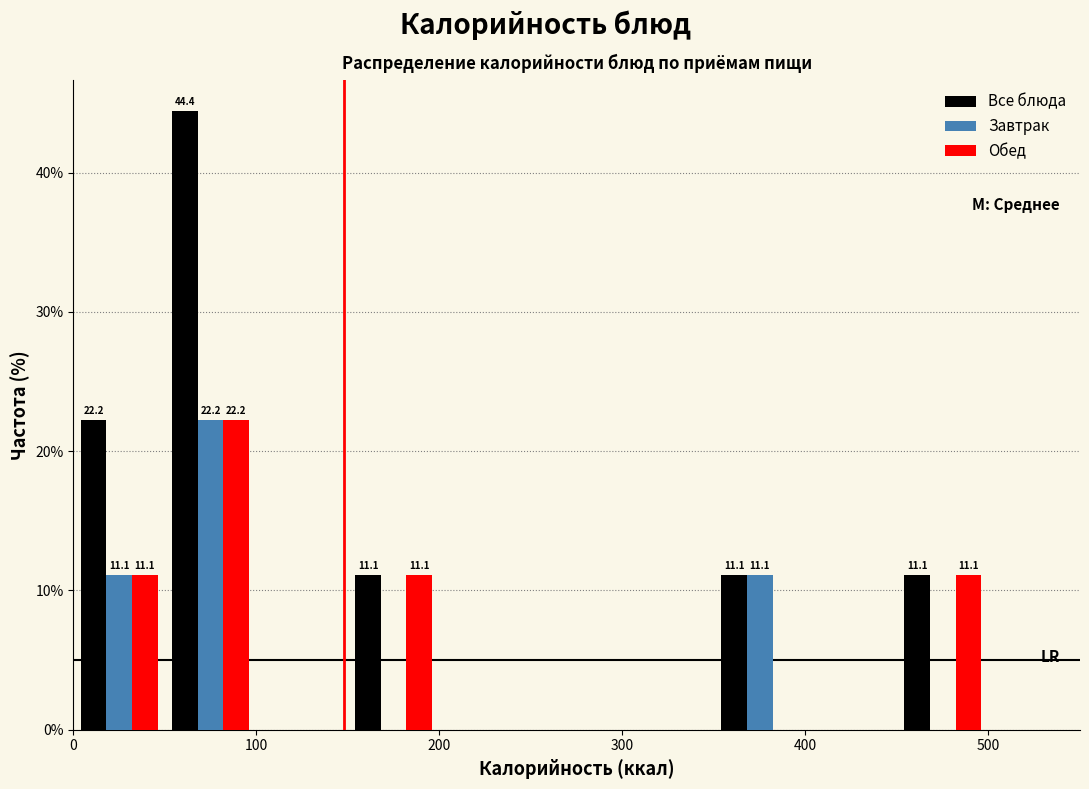

In the Обед series, which range on the x-axis has the tallest bar?

50 to 100